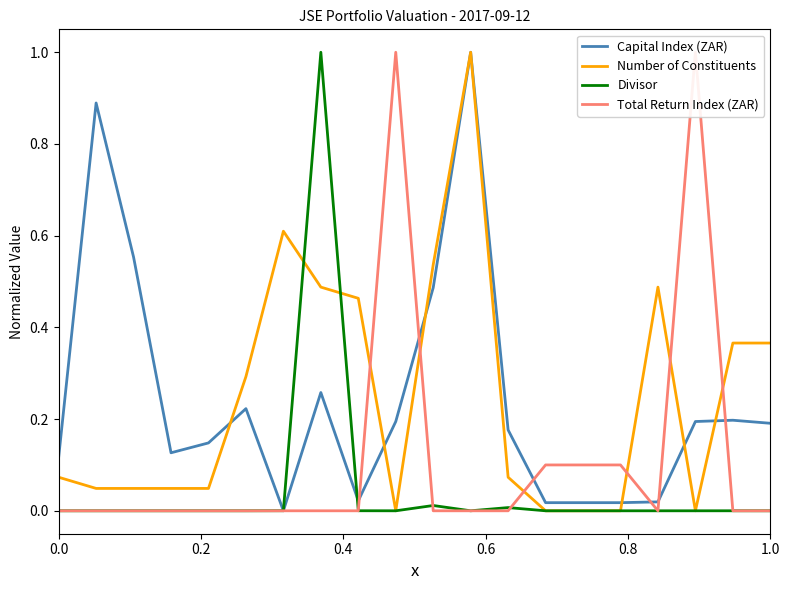

What is the average value of the Capital Index (ZAR) series?

0.2